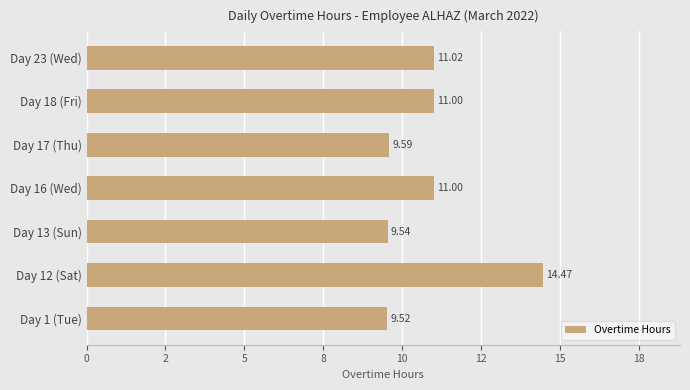

What is the average value?

10.9